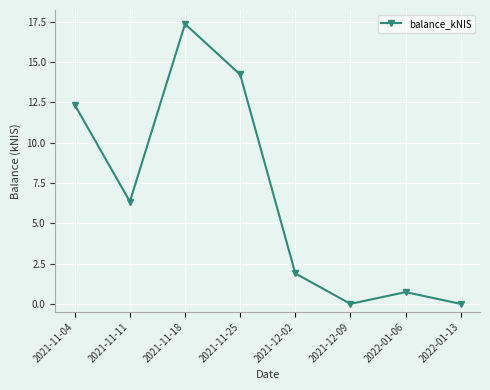

Where is the first local minimum?

2021-11-11